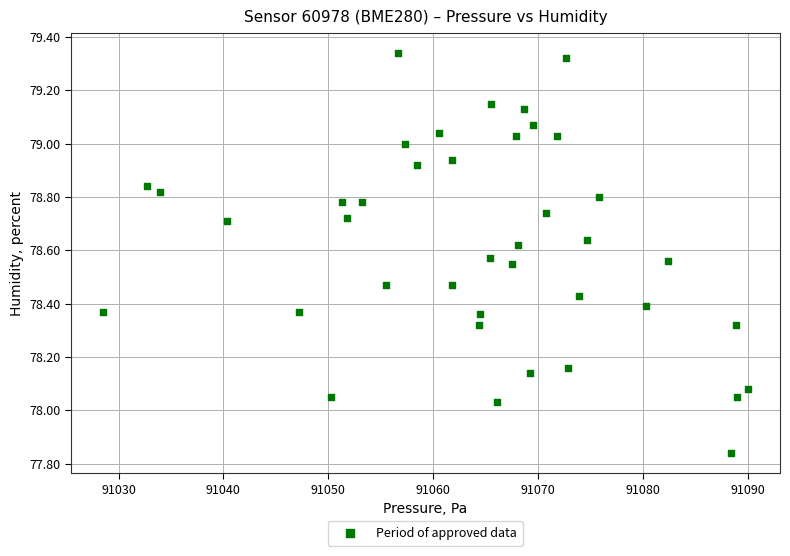

What is the range of X values (max minus min)?

61.4